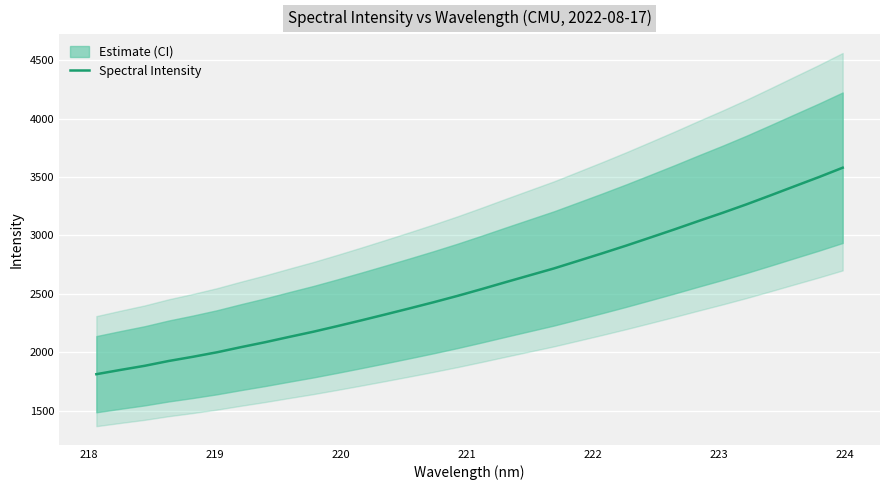

What is the difference between the maximum and minimum values?

1767.5